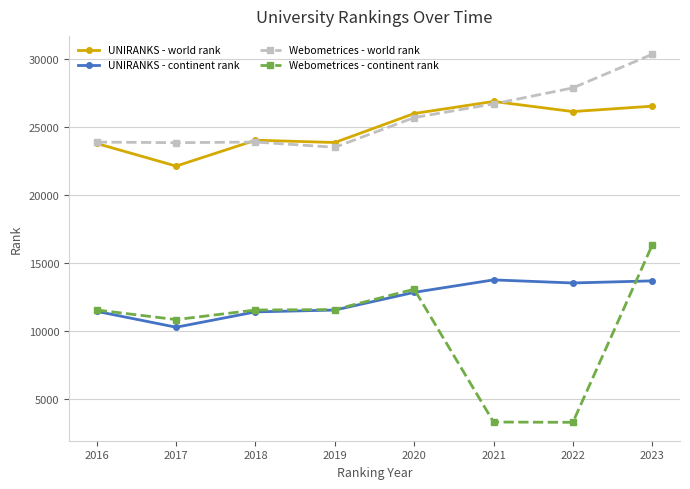

What is the value of the Webometrices - world rank point at the 7th from the left?

27846